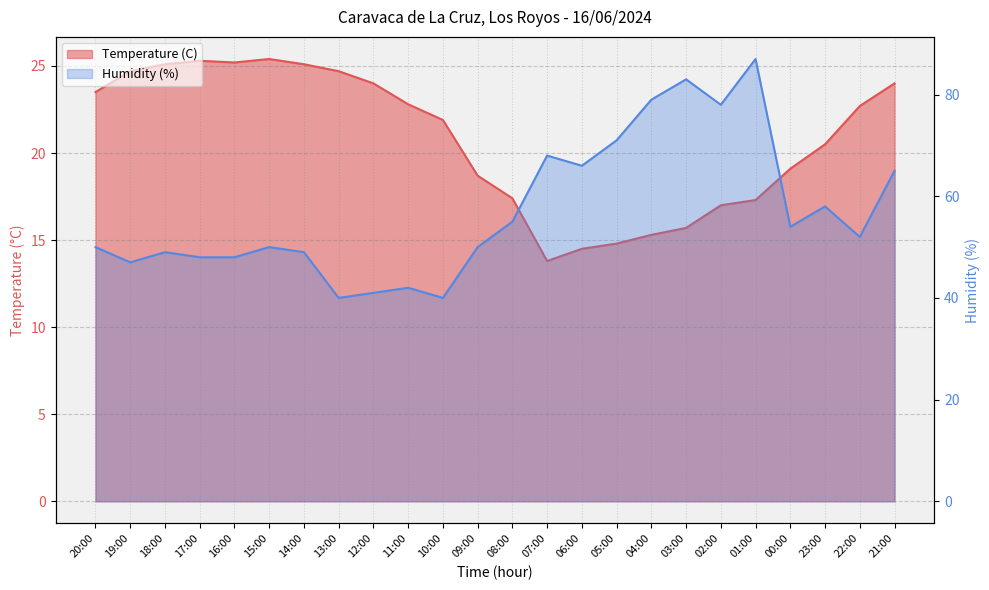

What is the sum of all Humidity (%) values?

1370.0